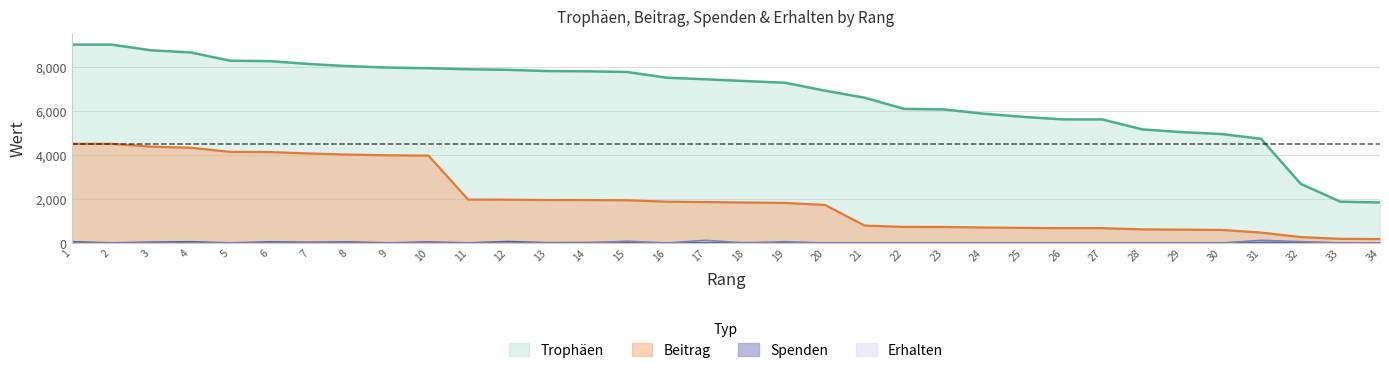

What value does the Beitrag series have at 29?

603